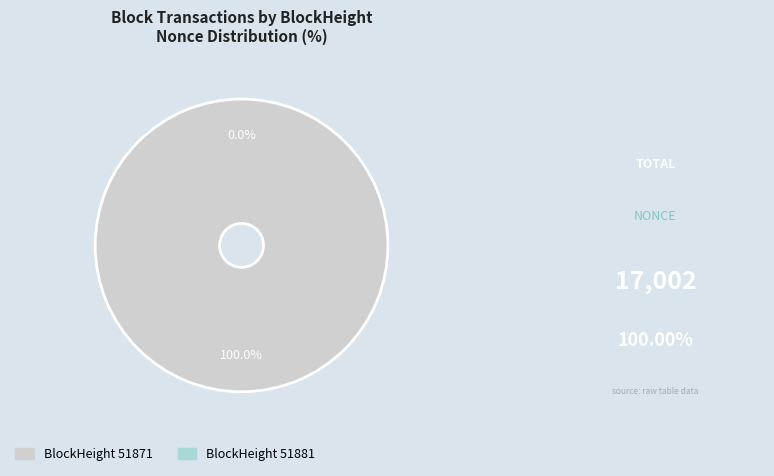

Which slice is the smallest?

51881